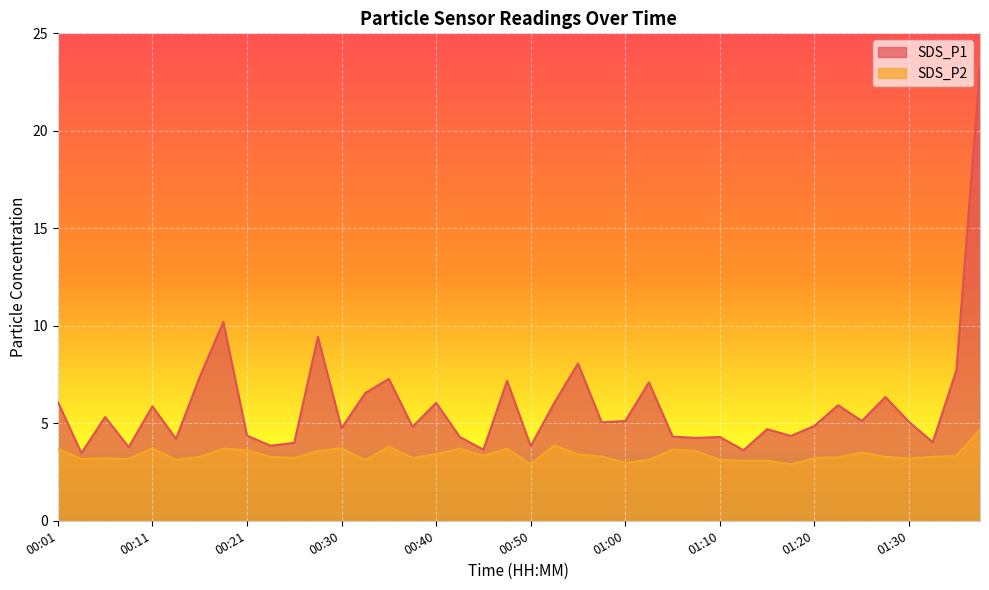

Which has a higher value, 00:13 or 00:18?

00:18